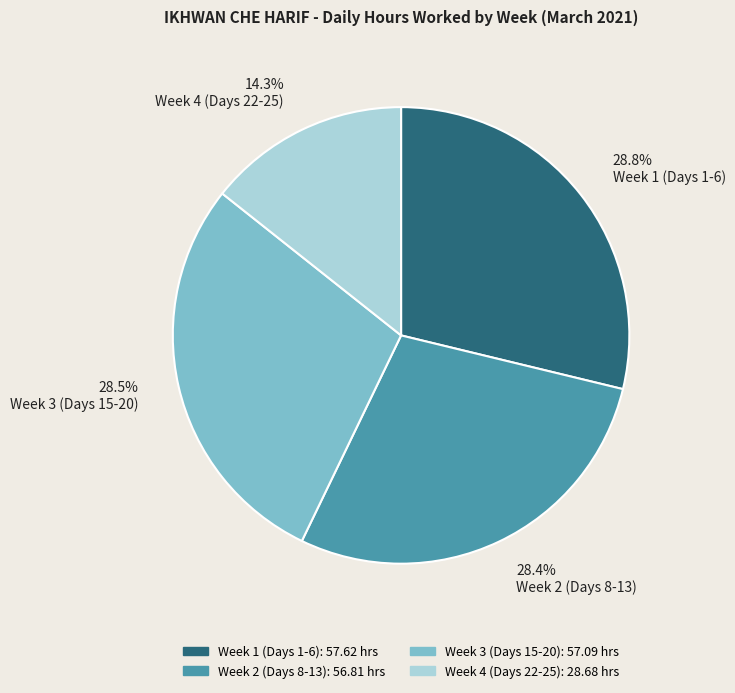

What is the total percentage of Week 4 (Days 22-25) and Week 2 (Days 8-13)?

42.7%